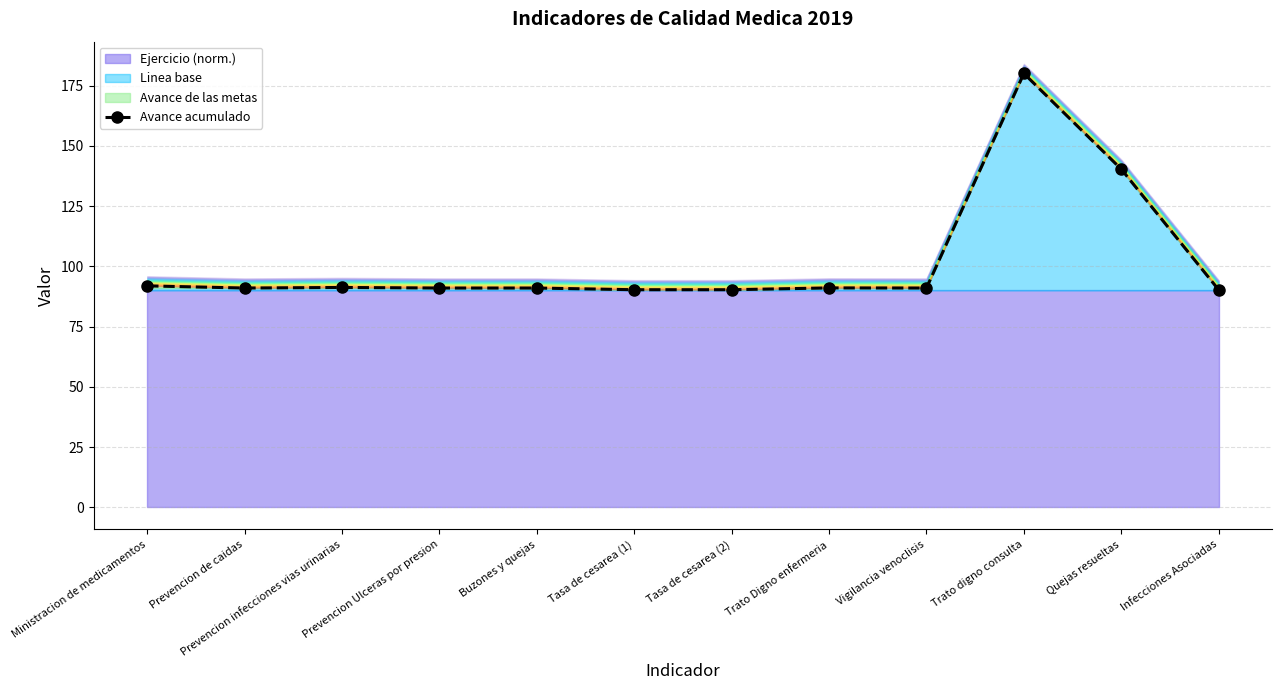

Rank the categories by value from lowest to highest.

Infecciones Asociadas, Tasa de cesarea (1), Tasa de cesarea (2), Prevencion de caidas, Prevencion Ulceras por presion, Buzones y quejas, Vigilancia venoclisis, Trato Digno enfermeria, Prevencion infecciones vias urinarias, Ministracion de medicamentos, Quejas resueltas, Trato digno consulta